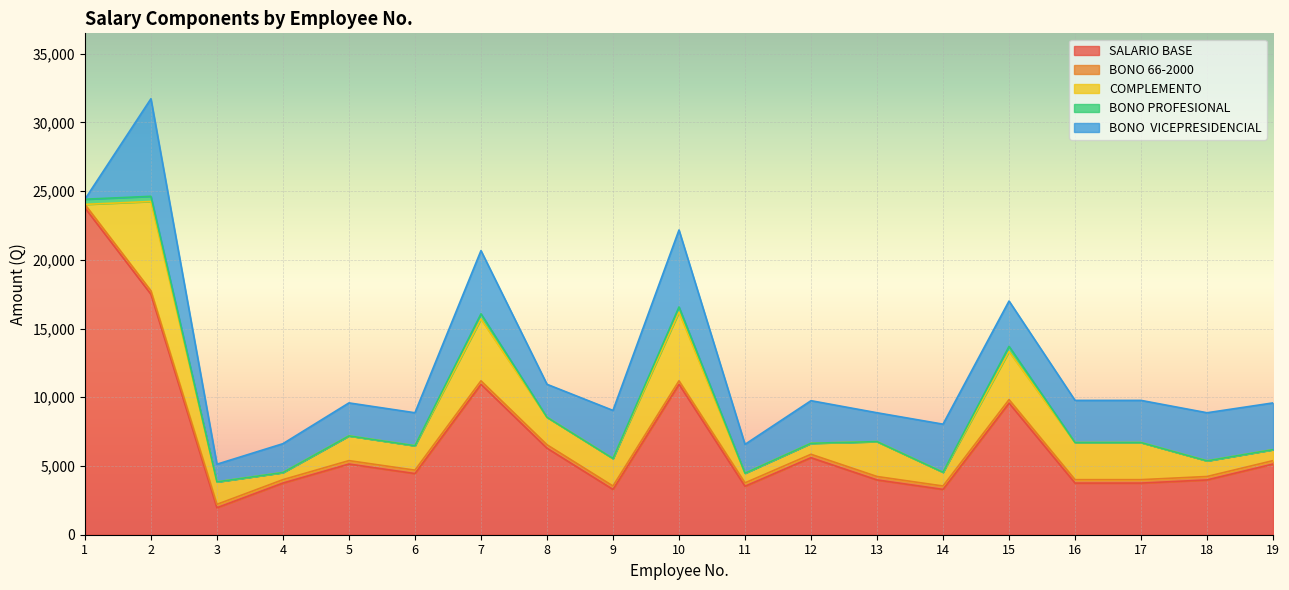

Which series has the widest spread of values?

SALARIO BASE